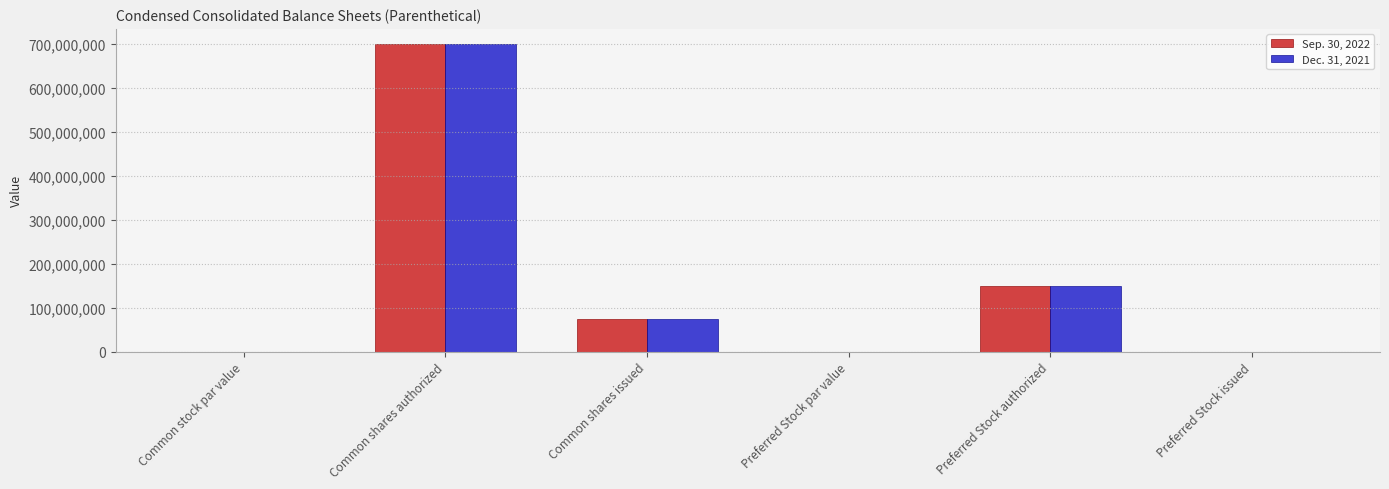

The Sep. 30, 2022 series shows 89475003.7 at Preferred Stock authorized. True or false?

False